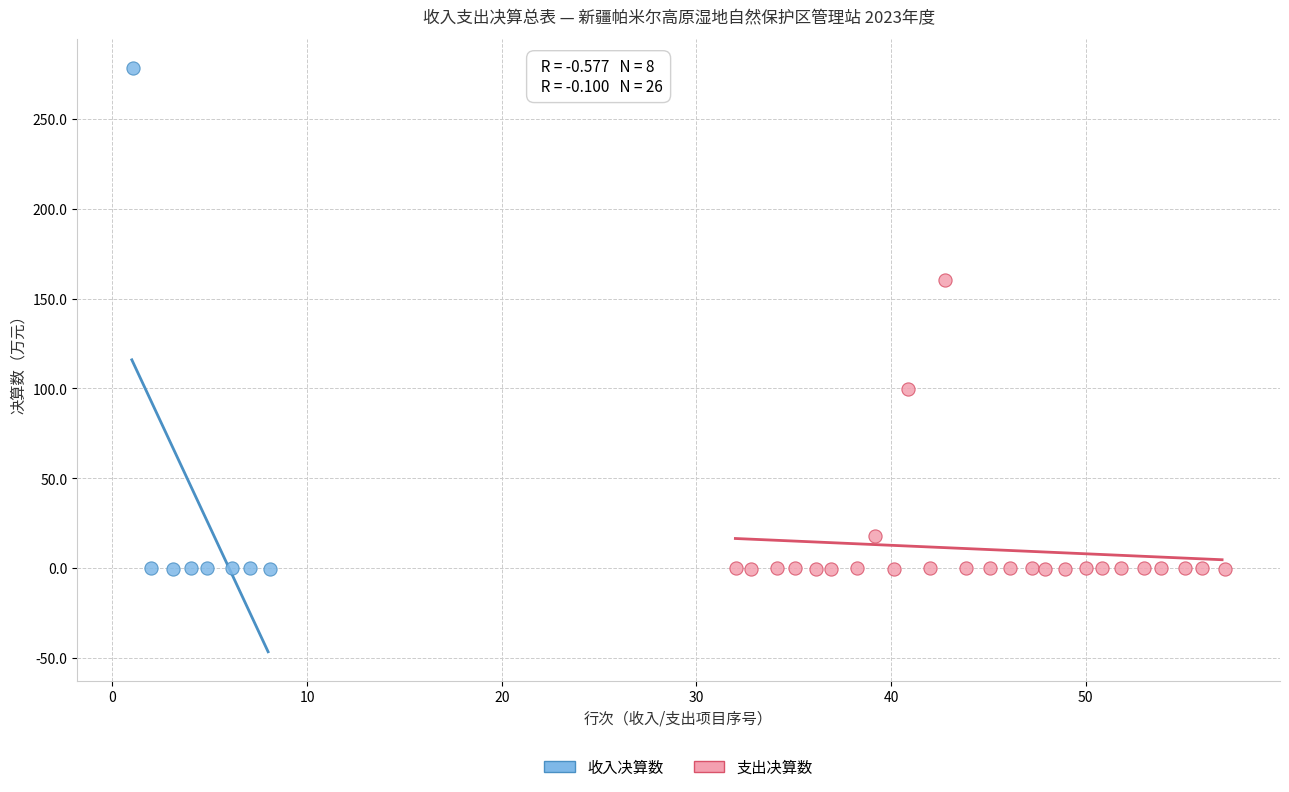

Which series reaches the maximum Y coordinate?

收入决算数